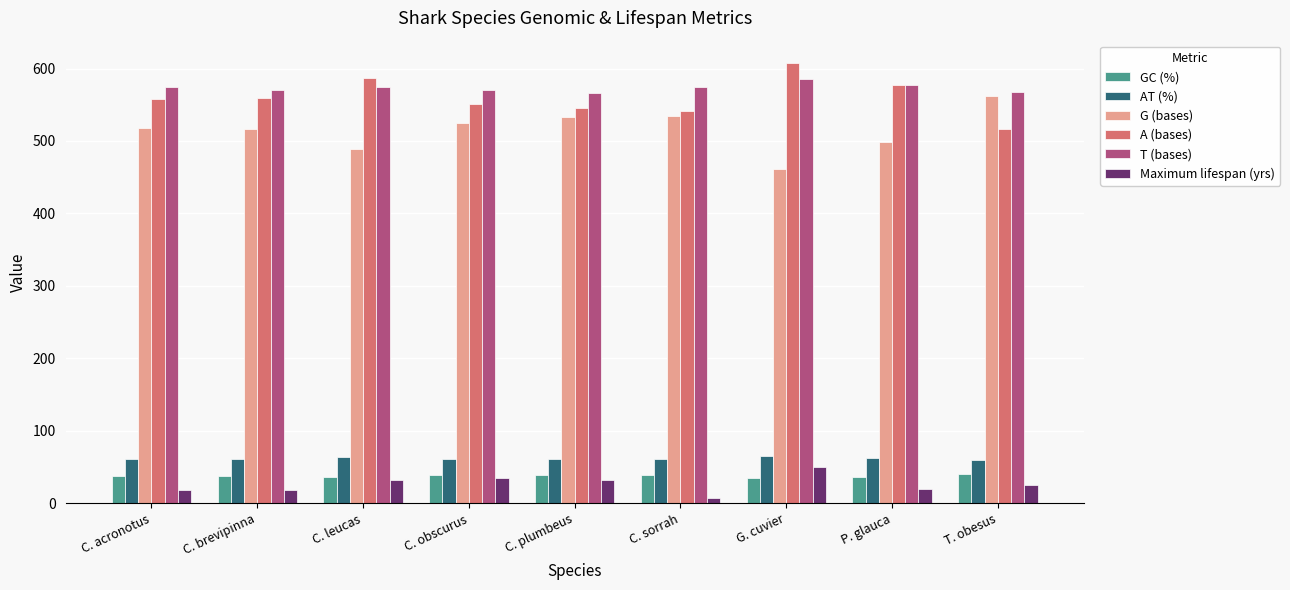

At which category does the chart reach its peak across all series?

G. cuvier